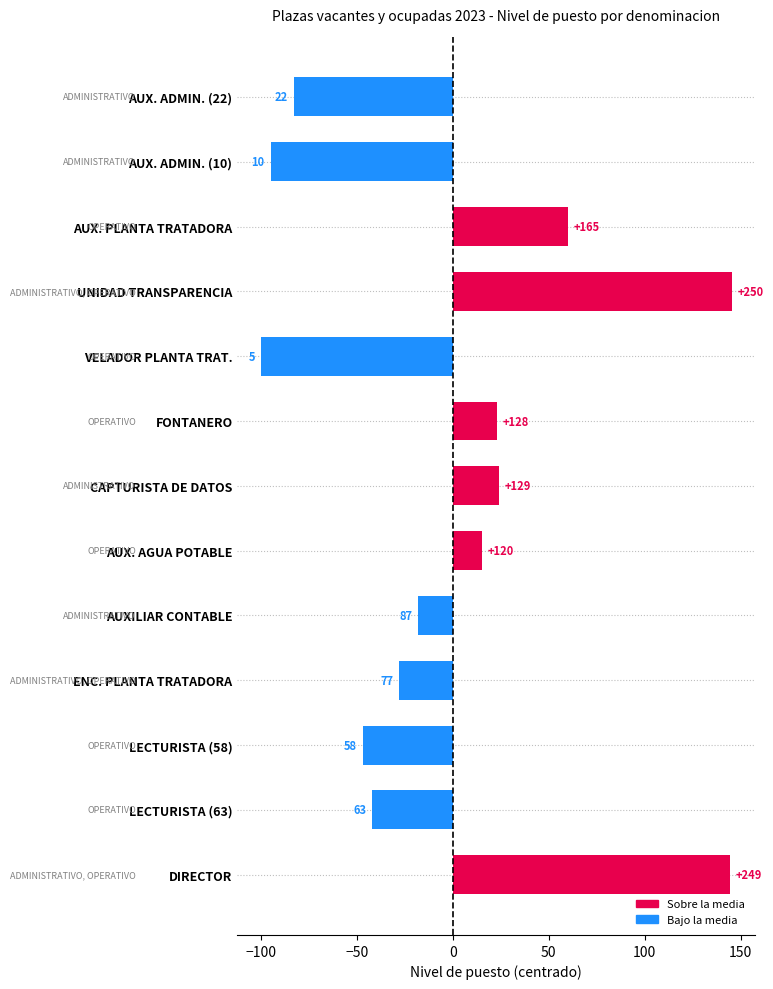

Are the bars horizontal?

Yes